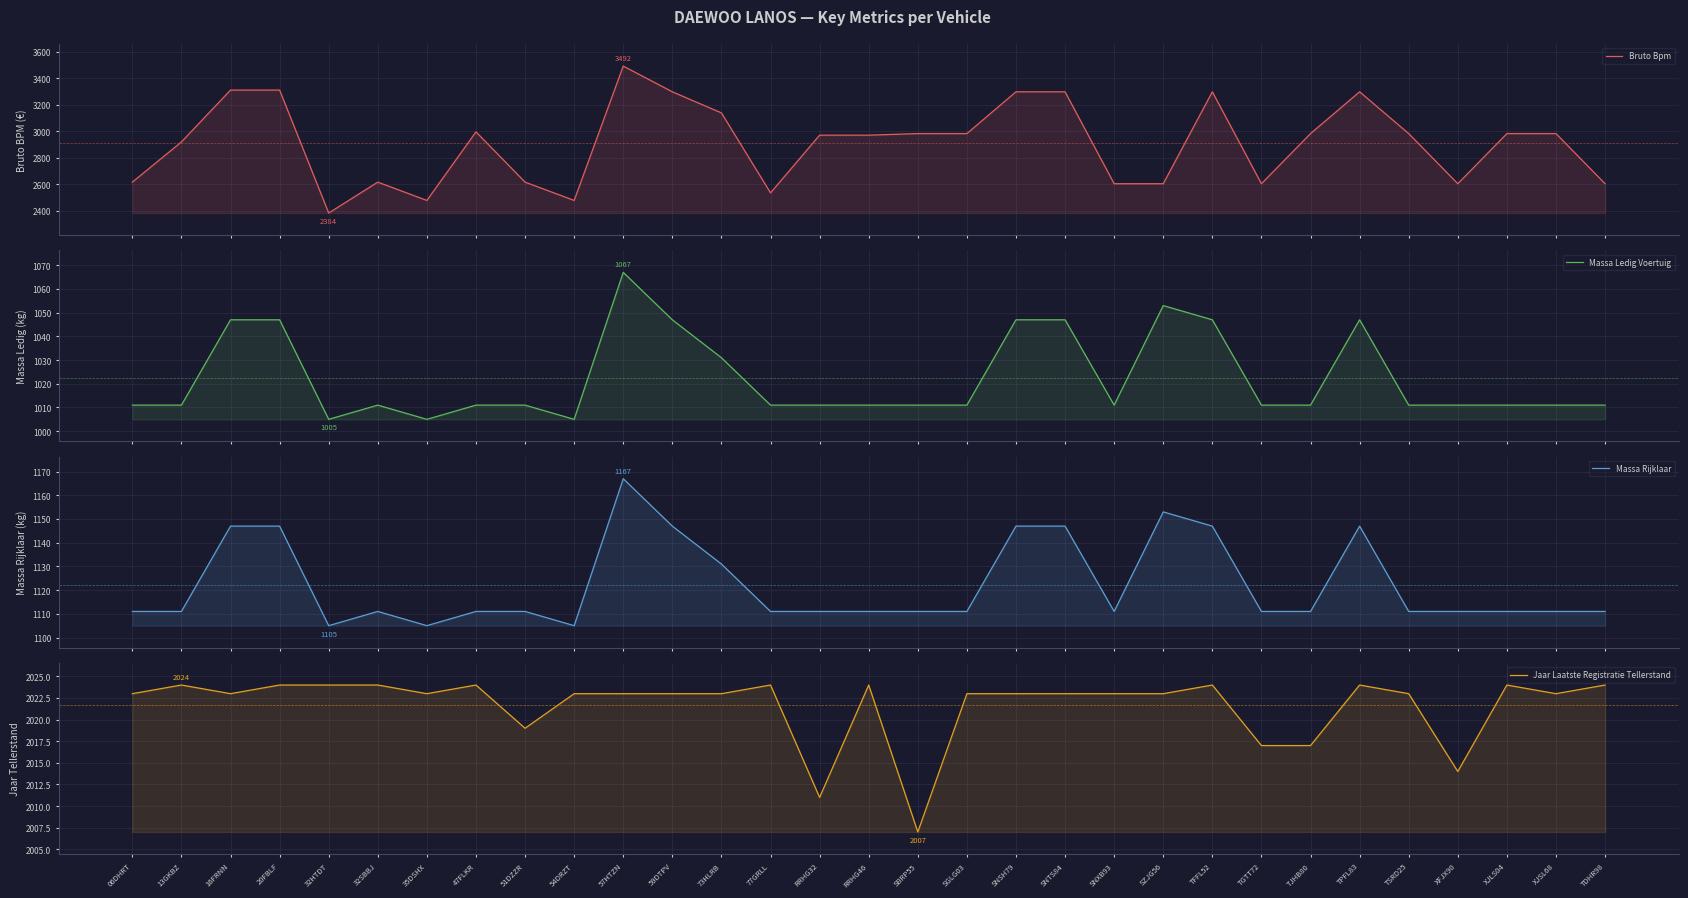

What is the difference between the maximum and second lowest values in the Massa Rijklaar series?

62